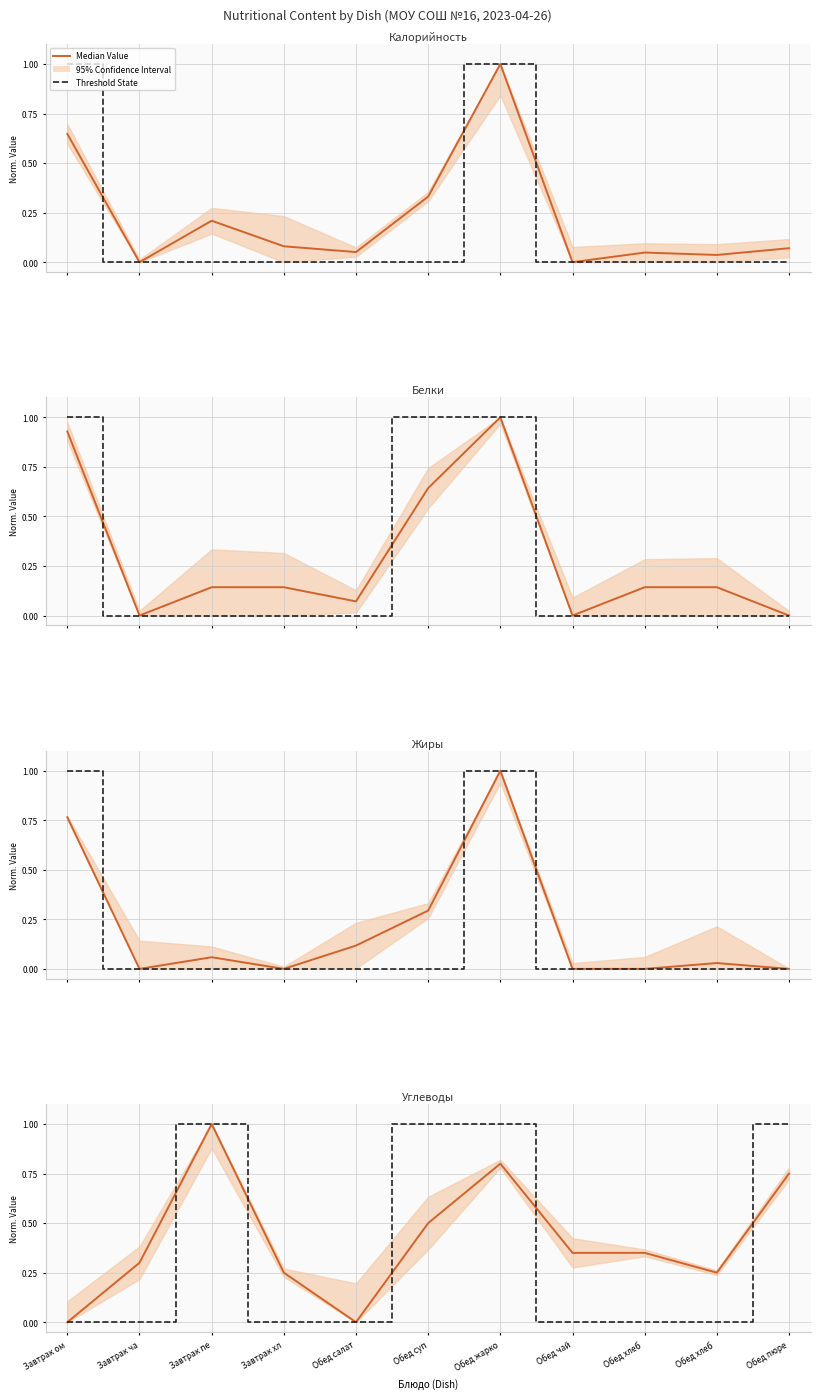

True or false: Median Value has a value of 0.5 at Обед жарко.

False